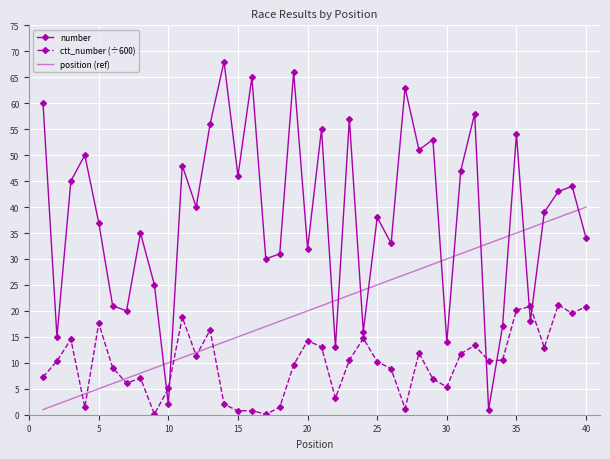

Rank the series by their maximum value, from lowest to highest.

ctt_number (÷600), position (ref), number